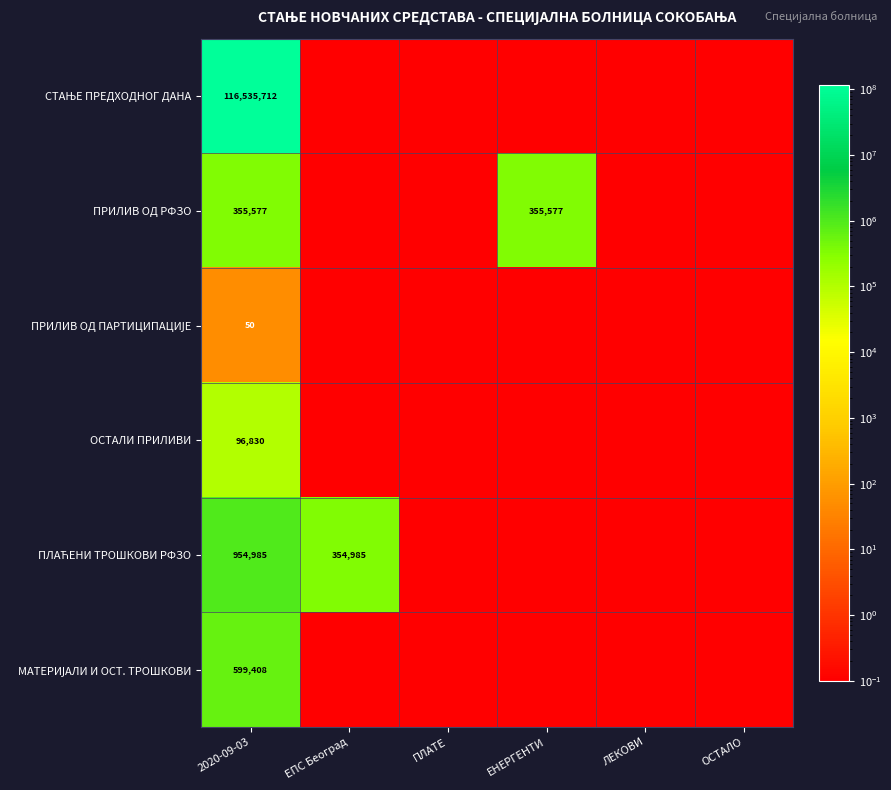

What is the spread (max minus min) of values at 2020-09-03?

116535662.0